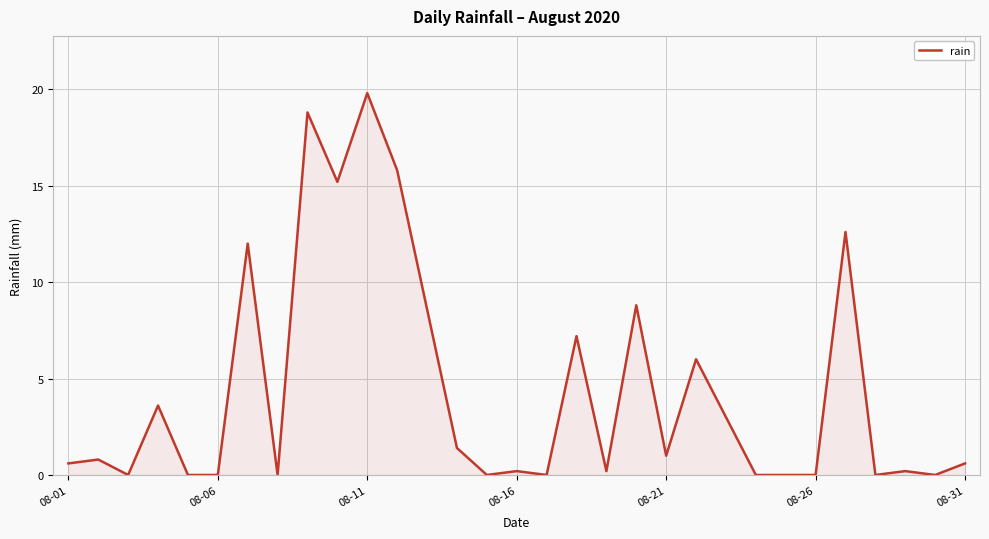

How many categories are shown in the chart?

31